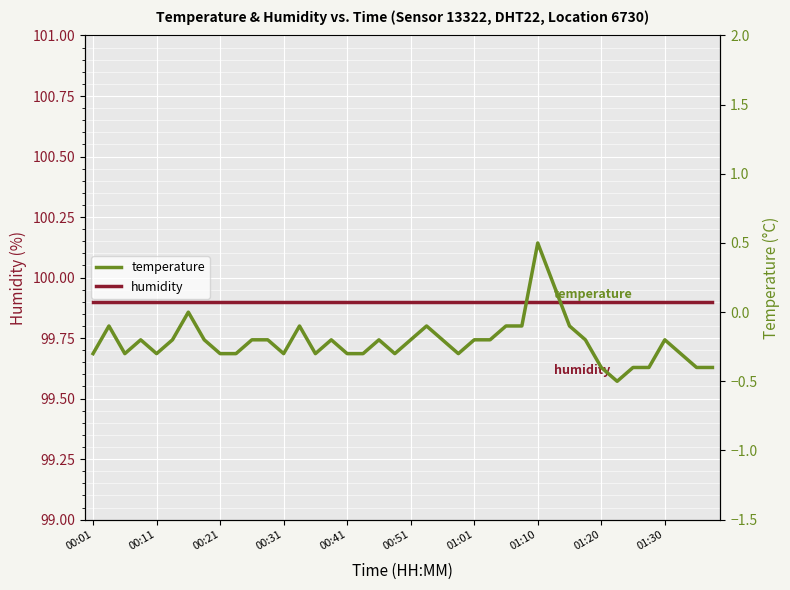

True or false: humidity and temperature cross at least once.

False